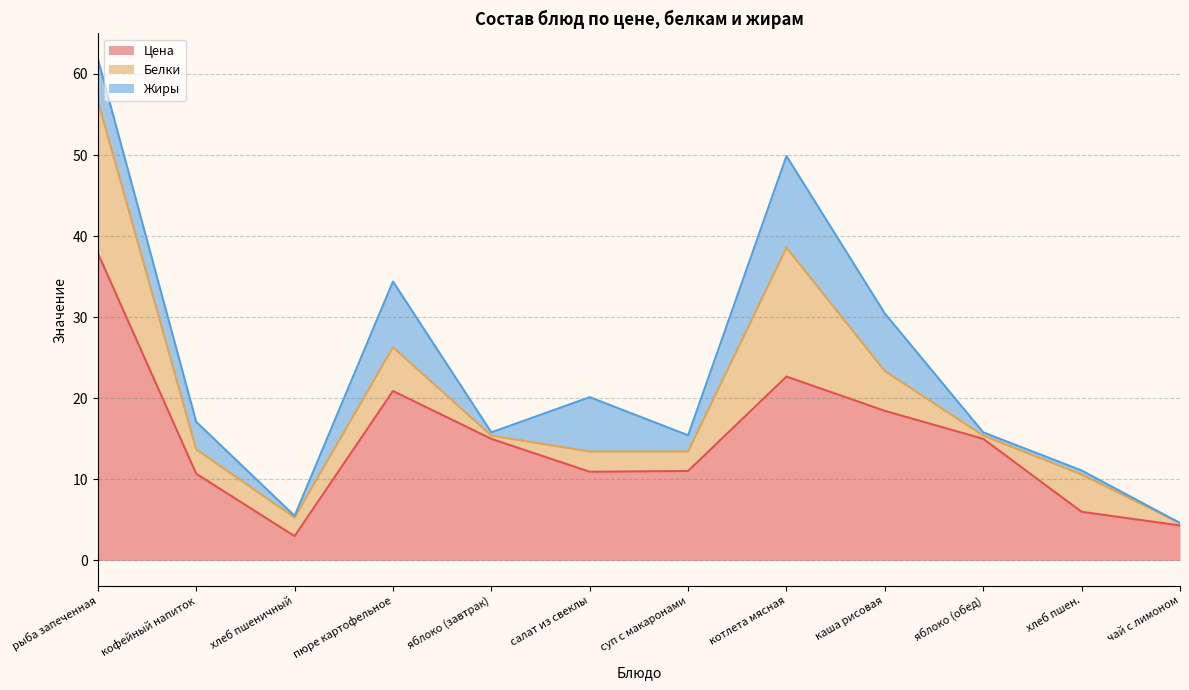

What is the value of the Жиры point at the 6th from the left?

6.7